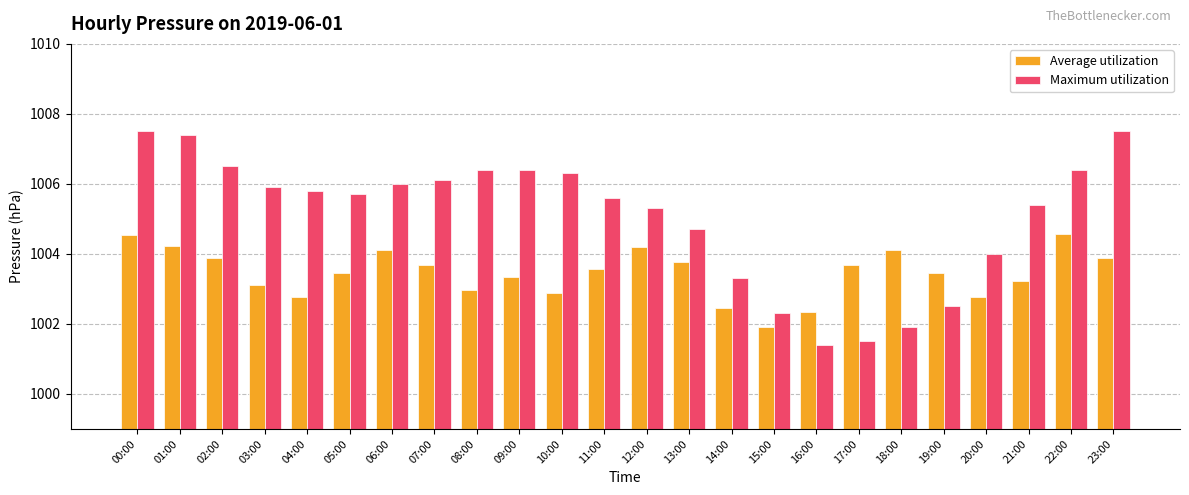

What is the difference between the second highest and minimum values in the Maximum utilization series?

6.1